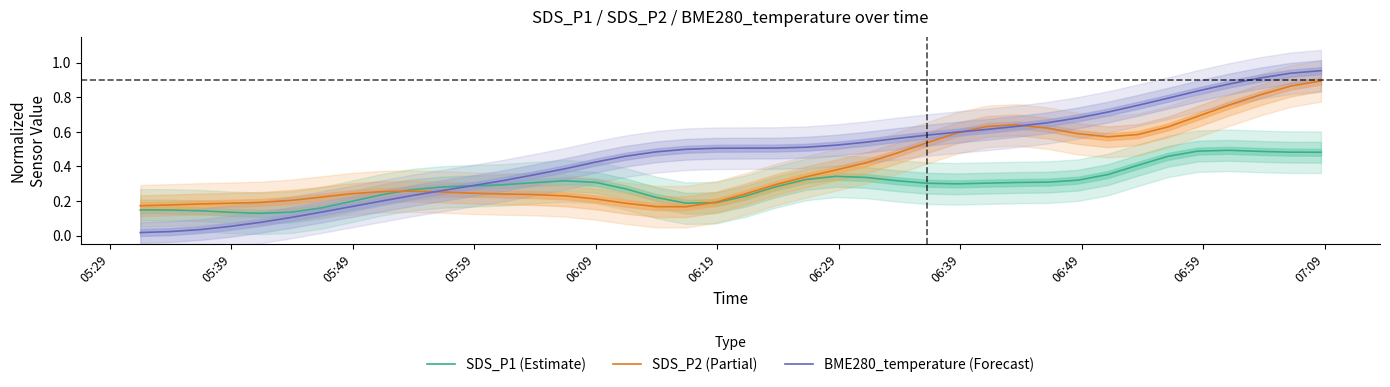

What is the value of the SDS_P1 (Estimate) point at the 38th from the left?

0.5